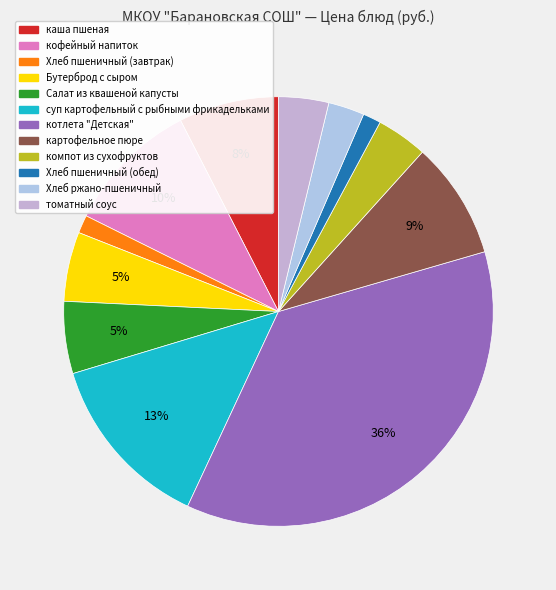

Which category has the biggest portion of the pie?

котлета "Детская"